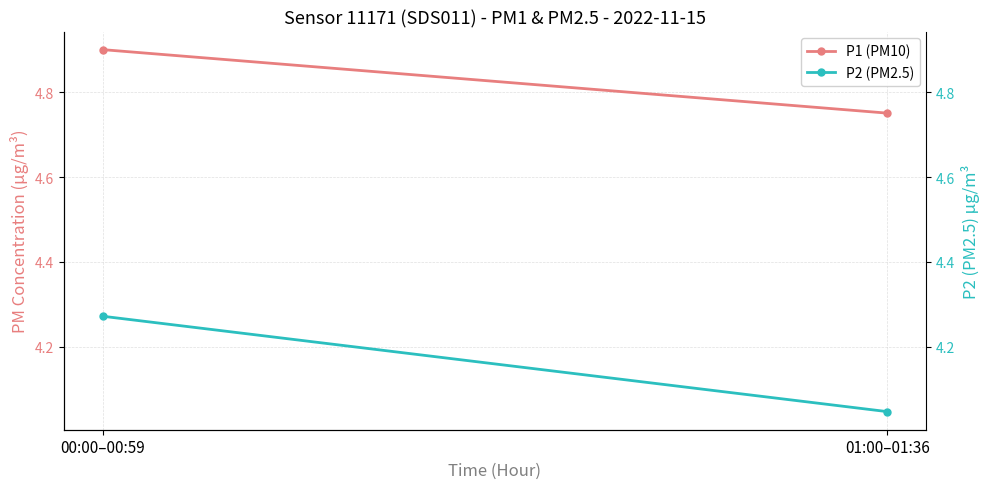

Rank the categories by P2 (PM2.5) value from lowest to highest.

01:00–01:36, 00:00–00:59